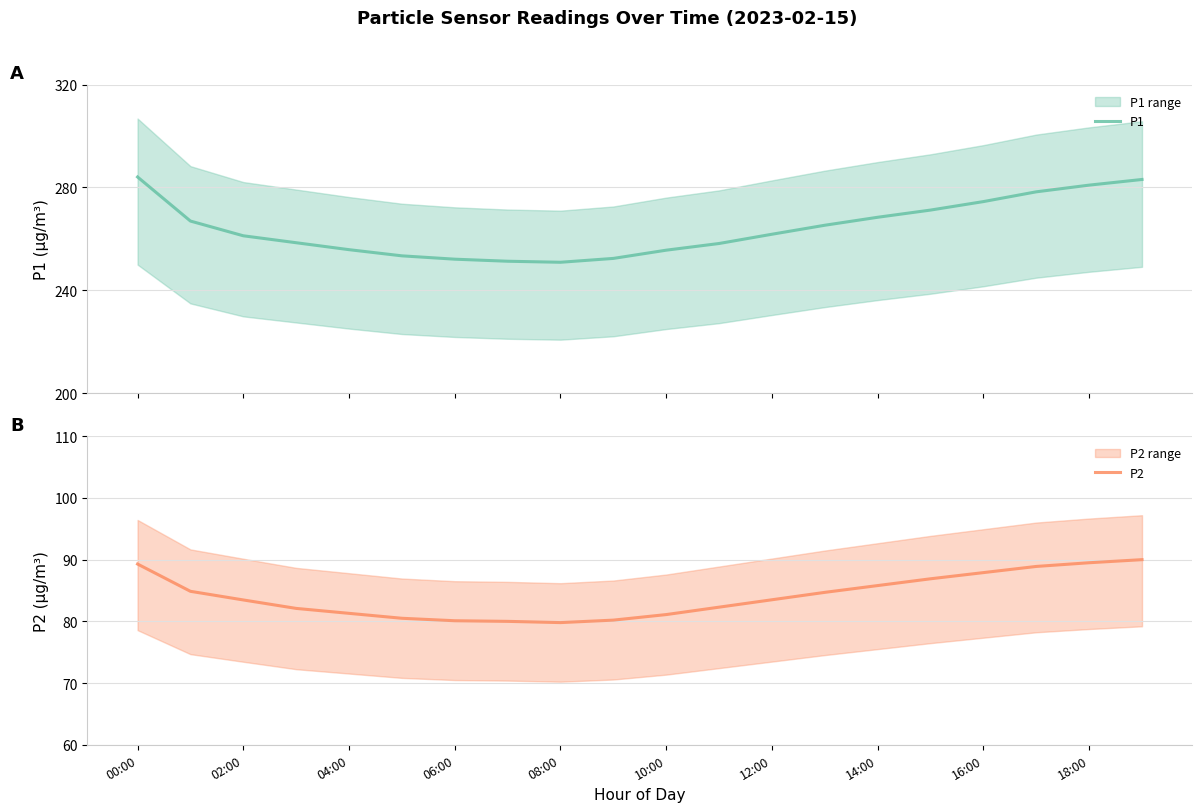

What is the maximum value for P1?

284.1